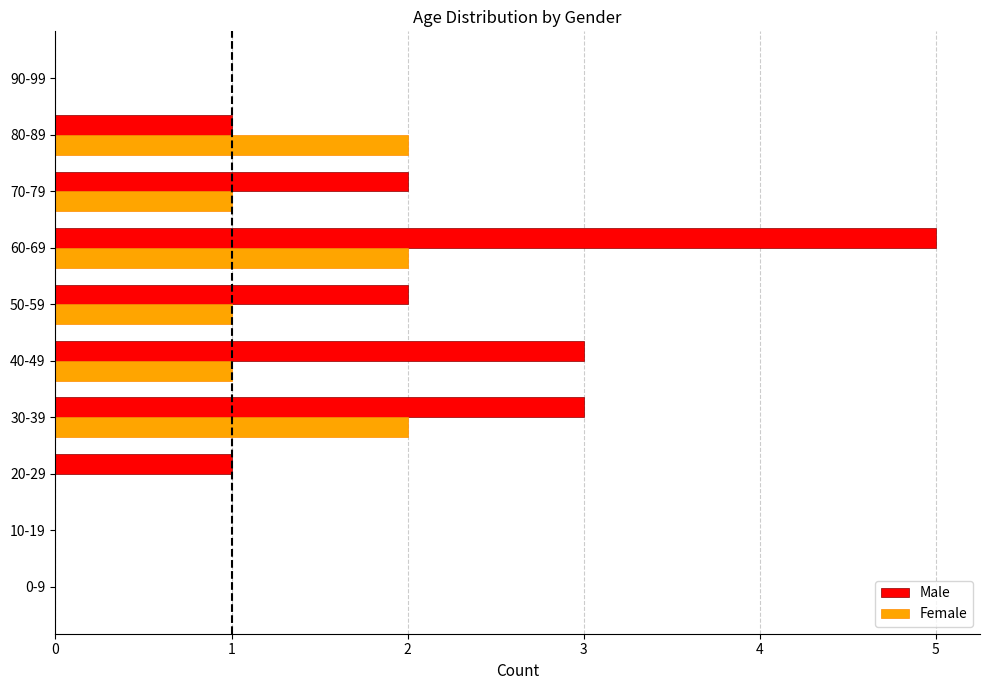

True or false: Female has a value of 1 at 30-39.

False